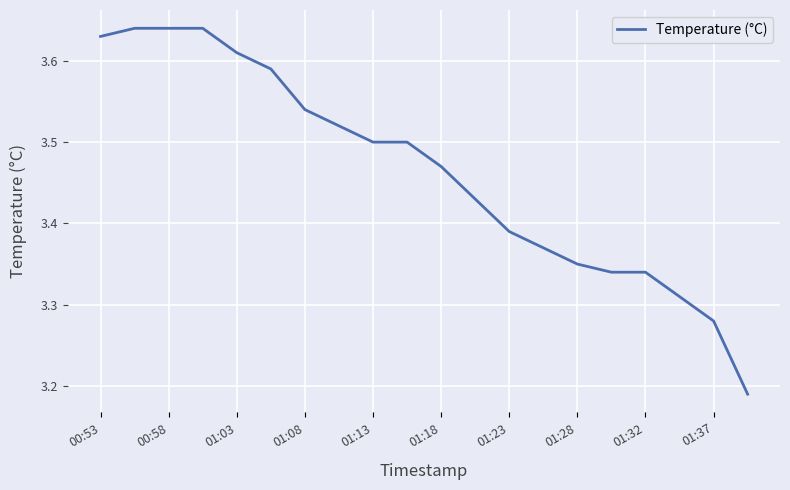

True or false: the data has more than 2 interior local peaks.

False